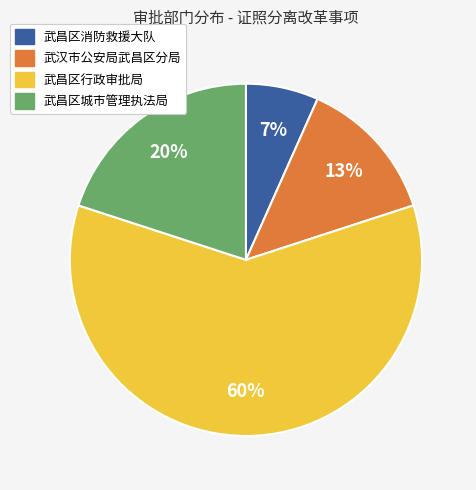

What percentage is the 武昌区消防救援大队 slice, to the nearest percent?

7%